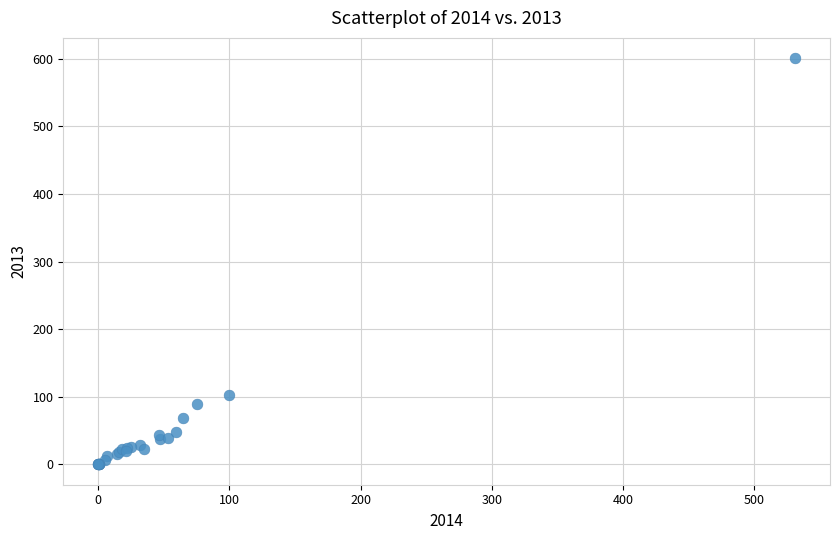

What Y value in the scatter plot is closest to 300?

102